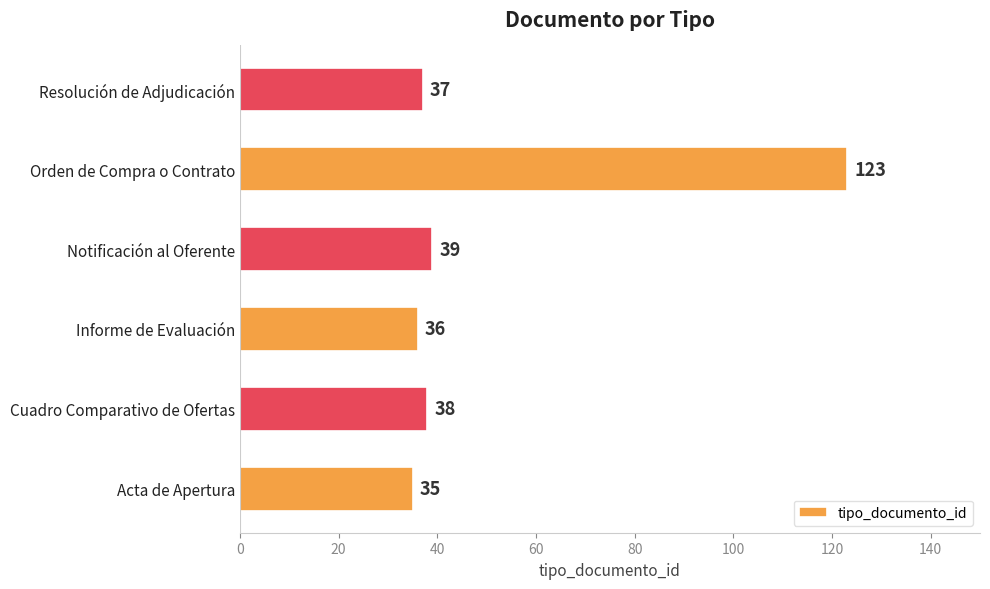

What is the ratio of the value at Cuadro Comparativo de Ofertas to the value at Orden de Compra o Contrato?

0.3